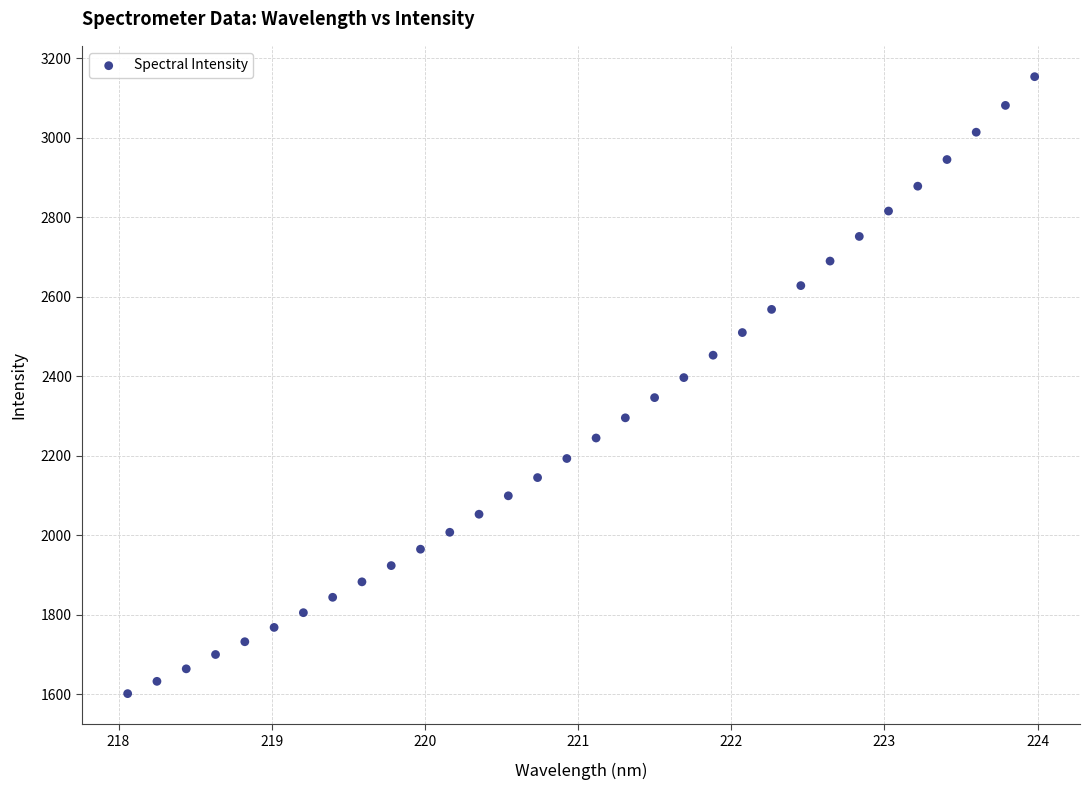

What is the range of X values (max minus min)?

5.9